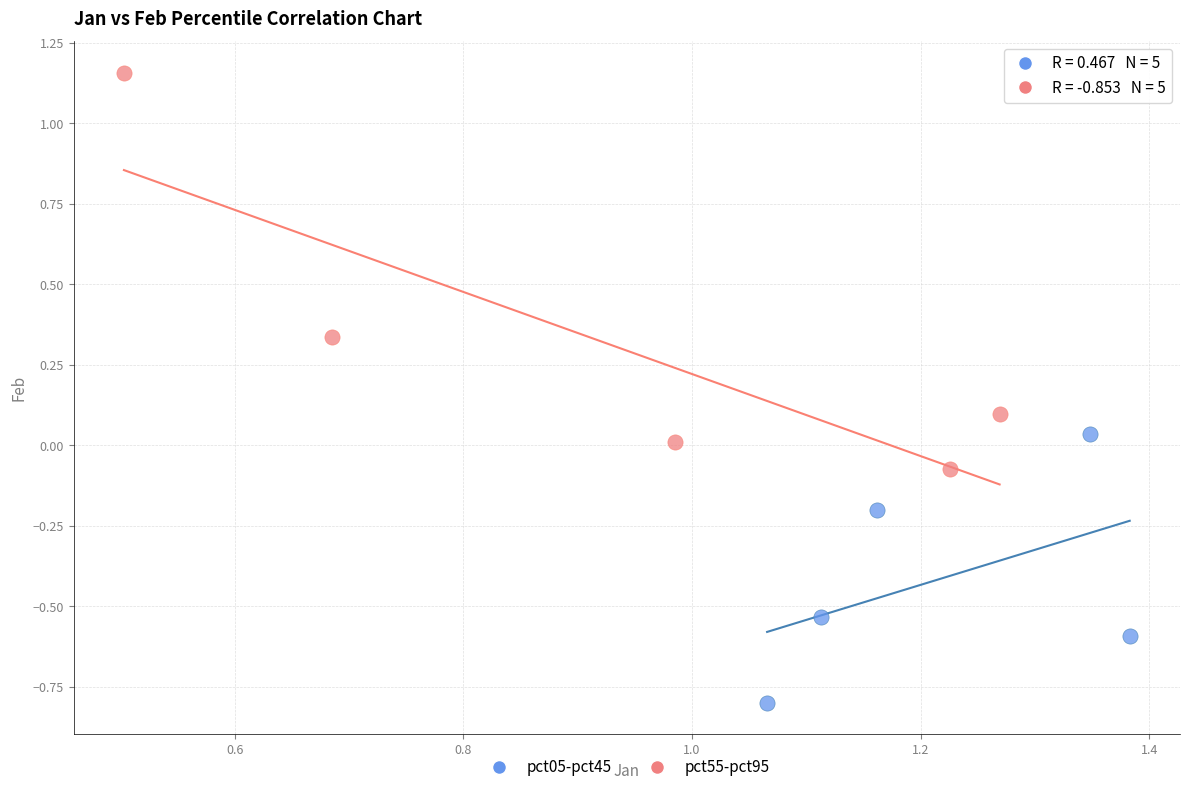

Which series has the widest spread of Y values?

pct55-pct95